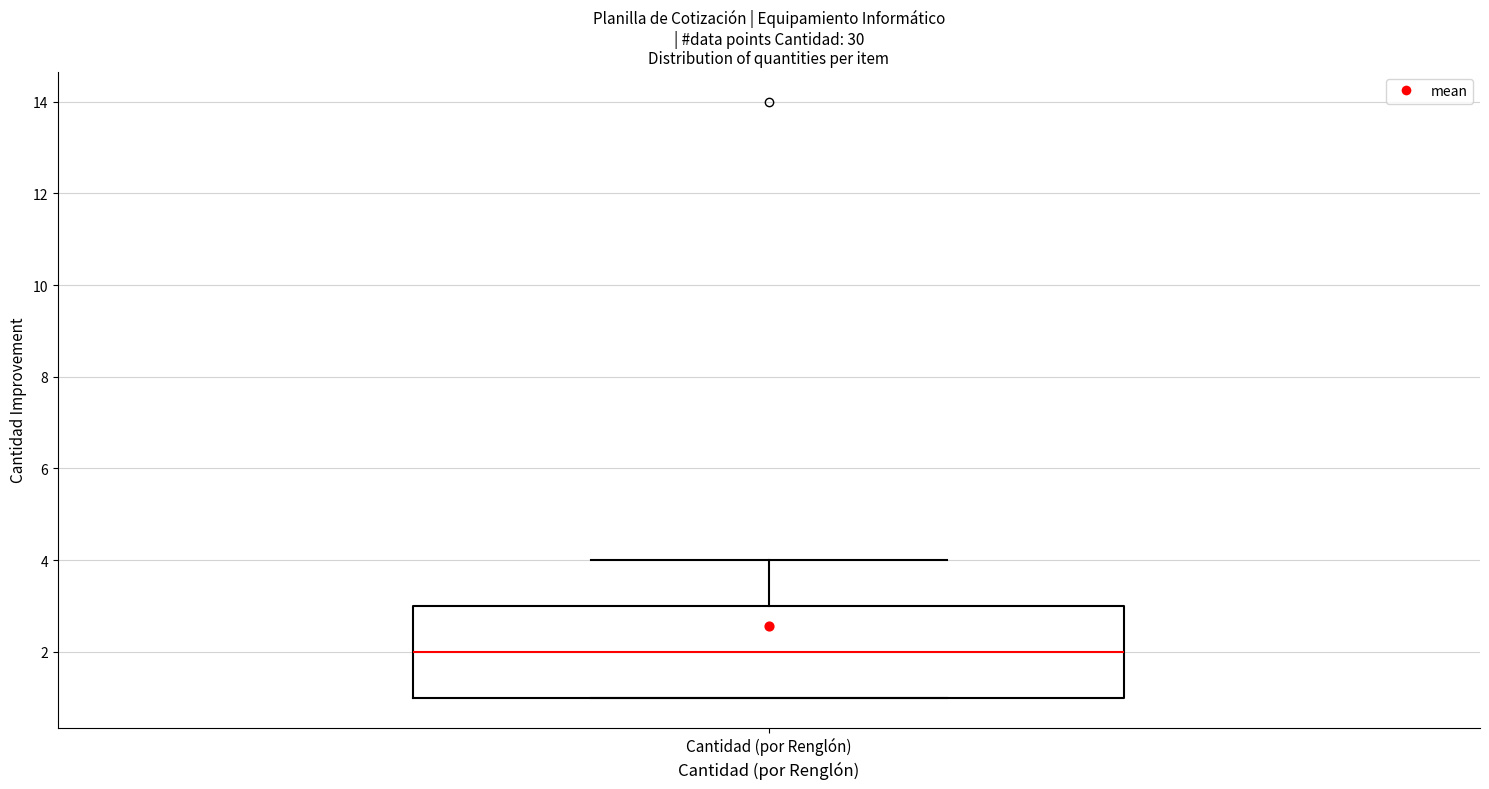

Where does the upper whisker of the box for Cantidad (por Renglón) end on the y-axis? The values are not printed on the chart, so give them approximately, as read against the axis.

4